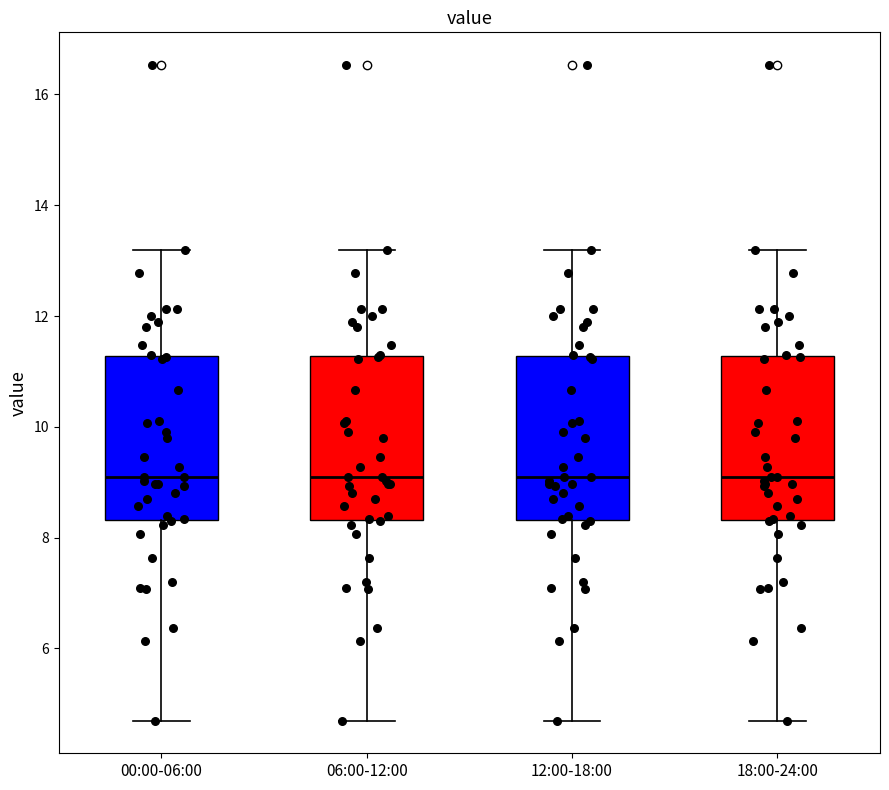

Reading left to right, transcribe this box plot: for each box, give where its median line is, the range the box spans, and where its two whiskers end, as read against the y-axis. The values are not printed on the chart, so give them approximately, as read against the axis.

00:00-06:00: median 9.2, box 8.4 to 11.2, whiskers 4.8 to 13.2
06:00-12:00: median 9.2, box 8.4 to 11.2, whiskers 4.8 to 13.2
12:00-18:00: median 9.2, box 8.4 to 11.2, whiskers 4.8 to 13.2
18:00-24:00: median 9.2, box 8.4 to 11.2, whiskers 4.8 to 13.2